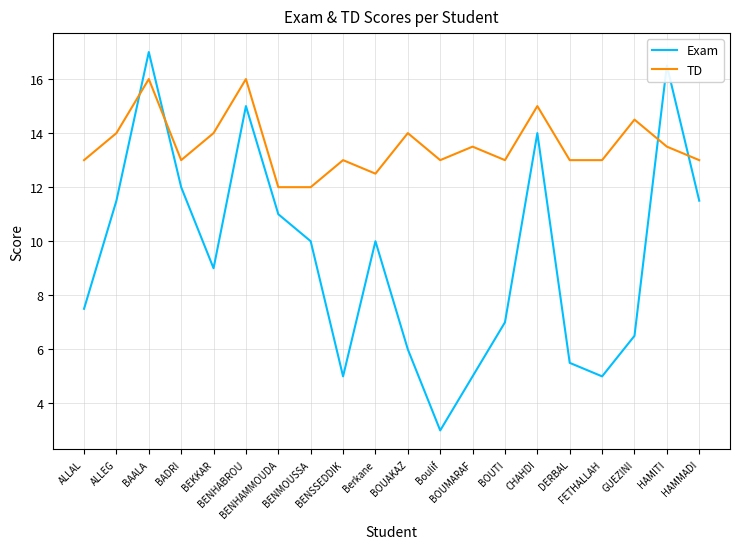

Which series changed the most between BENHAMMOUDA and Boulif?

Exam